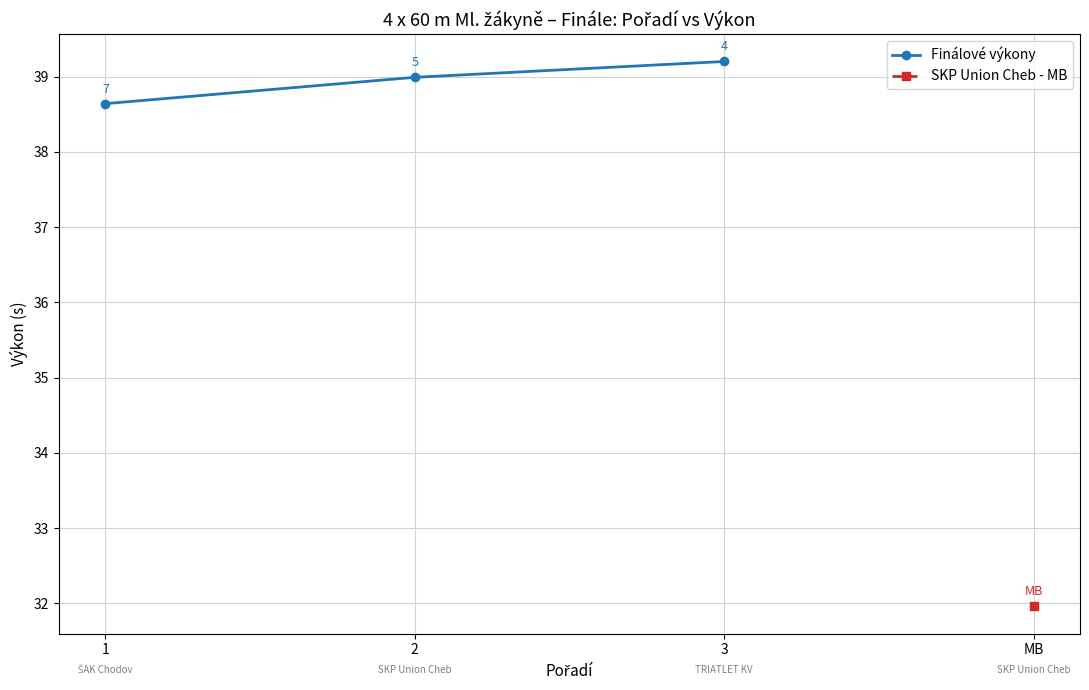

What value does the data have at 1?

38.6